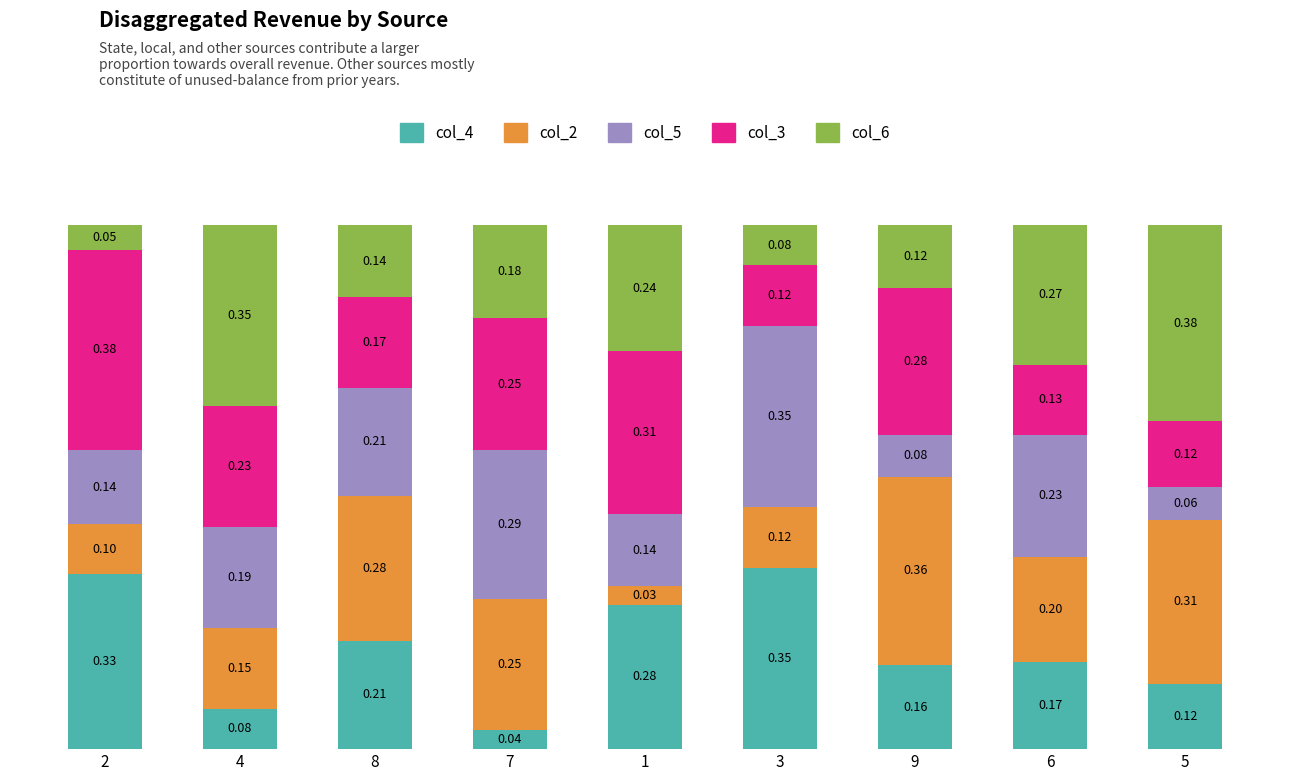

What is the total value across all series at 3?

1.0